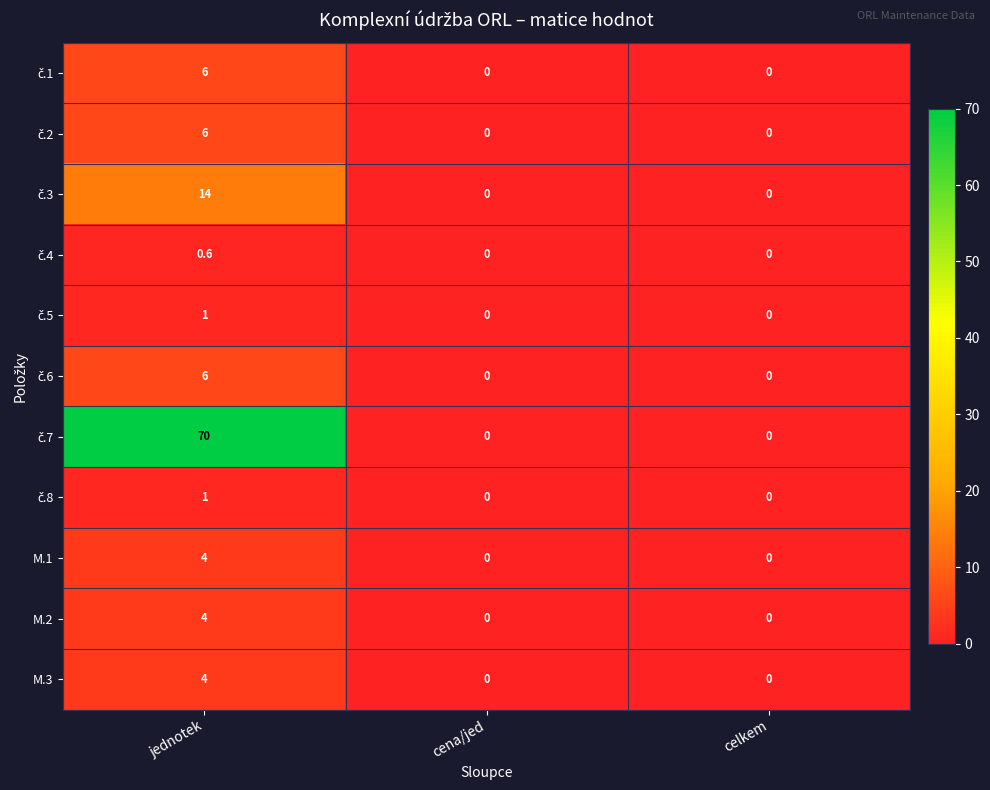

What is the difference between the highest and lowest values at jednotek?

69.4